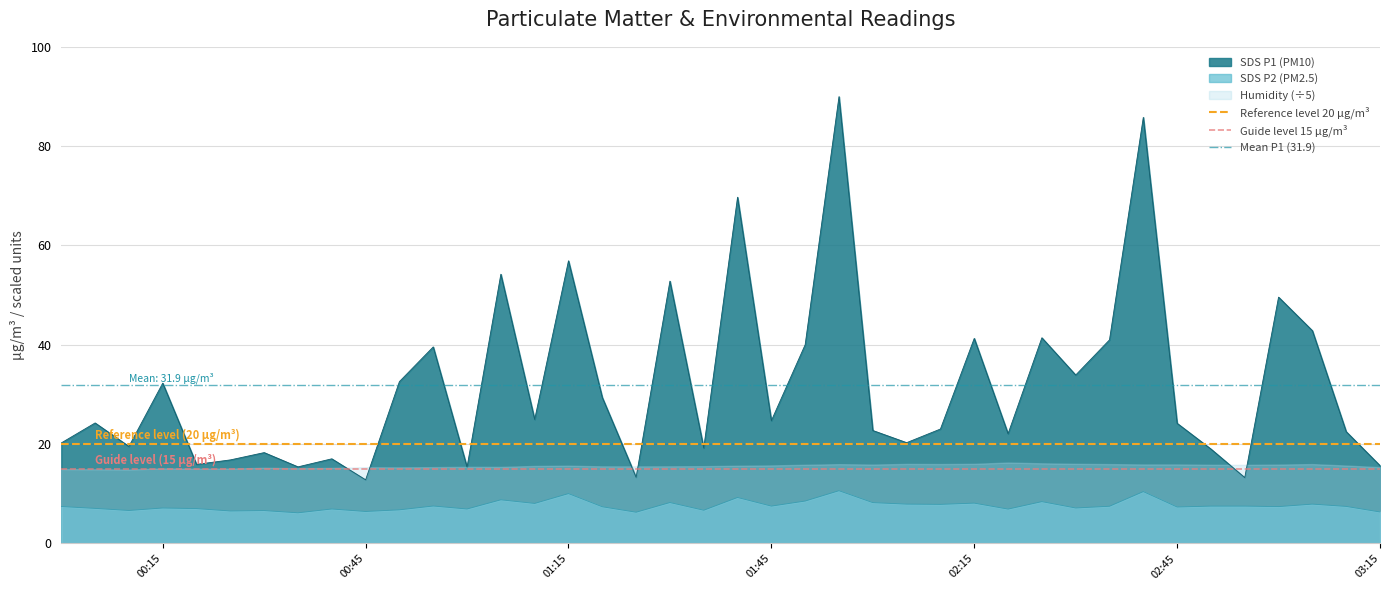

What is the maximum value for SDS P2 (PM2.5)?

10.6